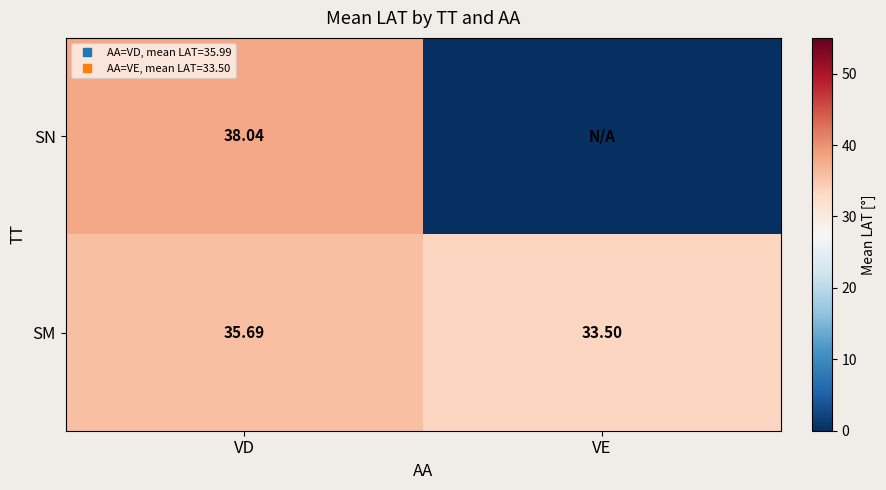

True or false: SM has a value of 13.0 at VD.

False